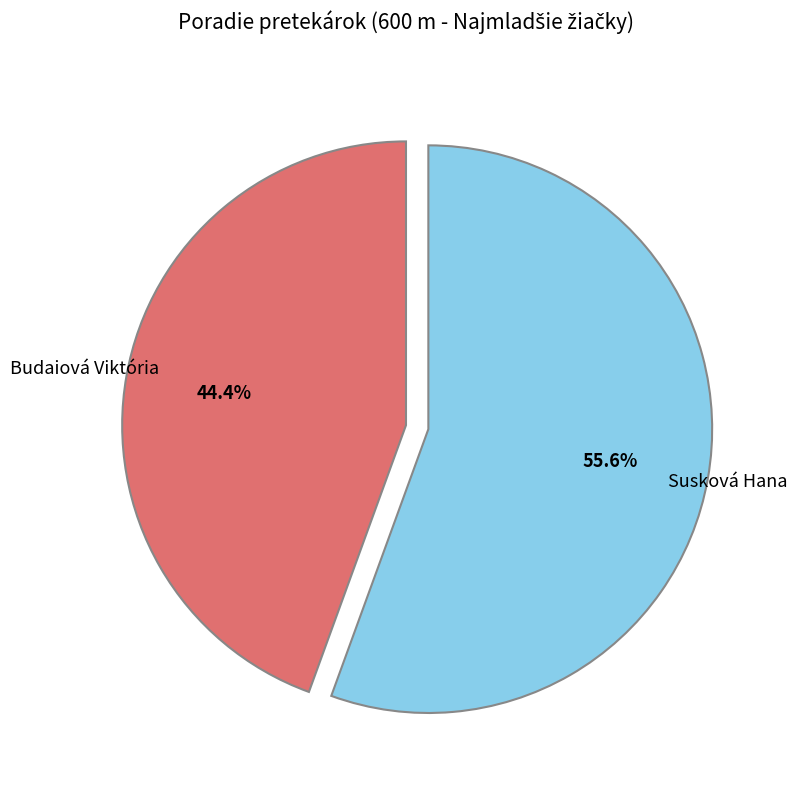

Is there a majority slice in this chart?

Yes